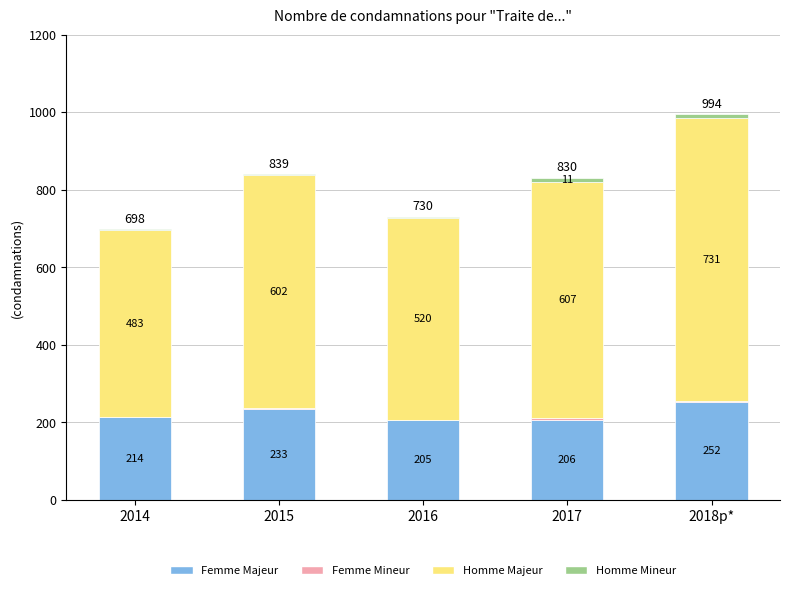

At which category is the sum across all series the highest?

2018p*